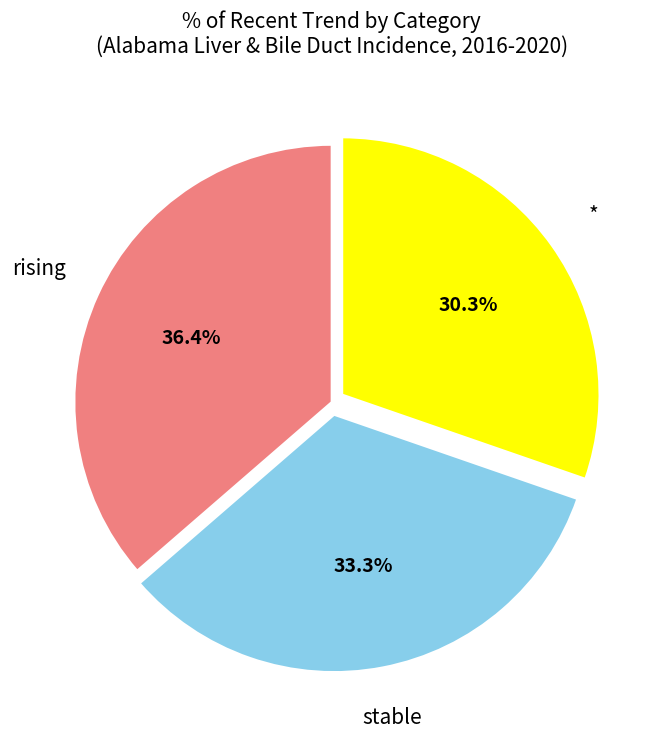

Does stable represent more than half of the total?

No